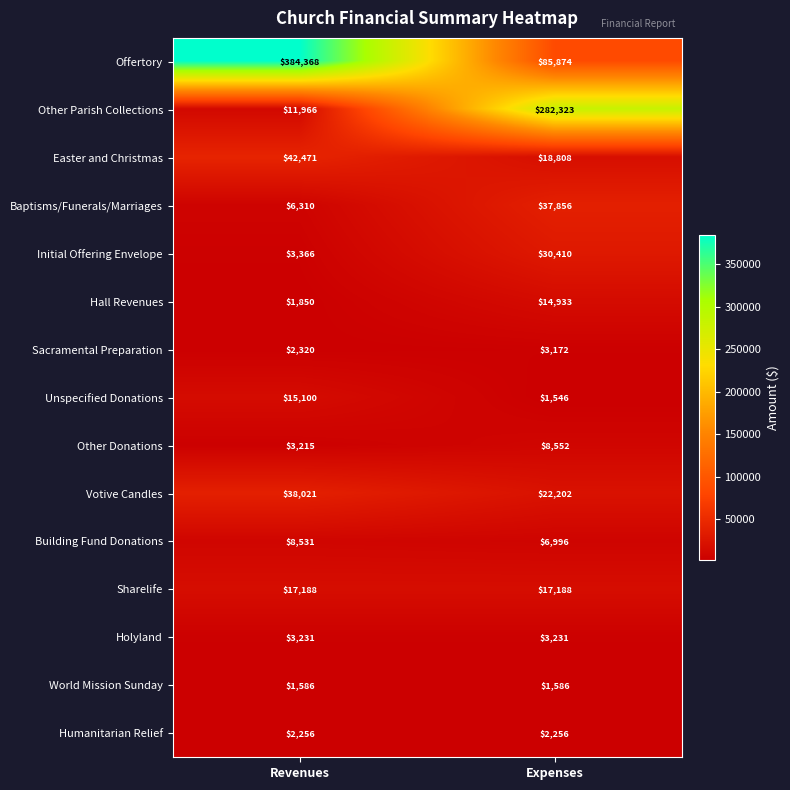

What is the difference between the highest and lowest values at Expenses?

280777